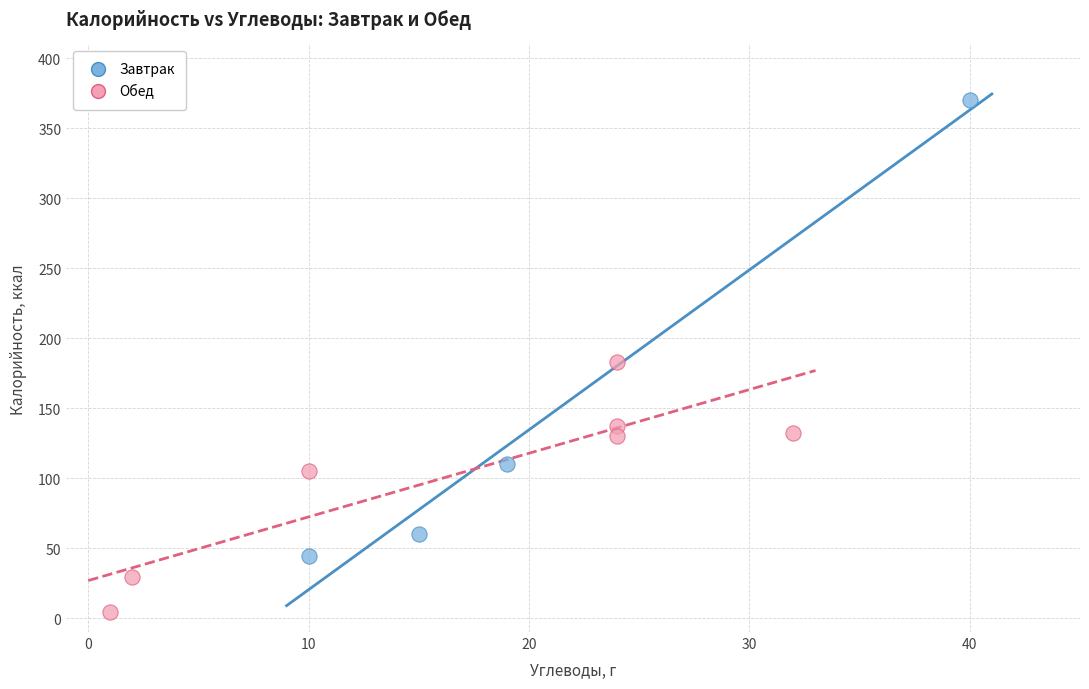

Which series reaches the minimum Y coordinate?

Обед